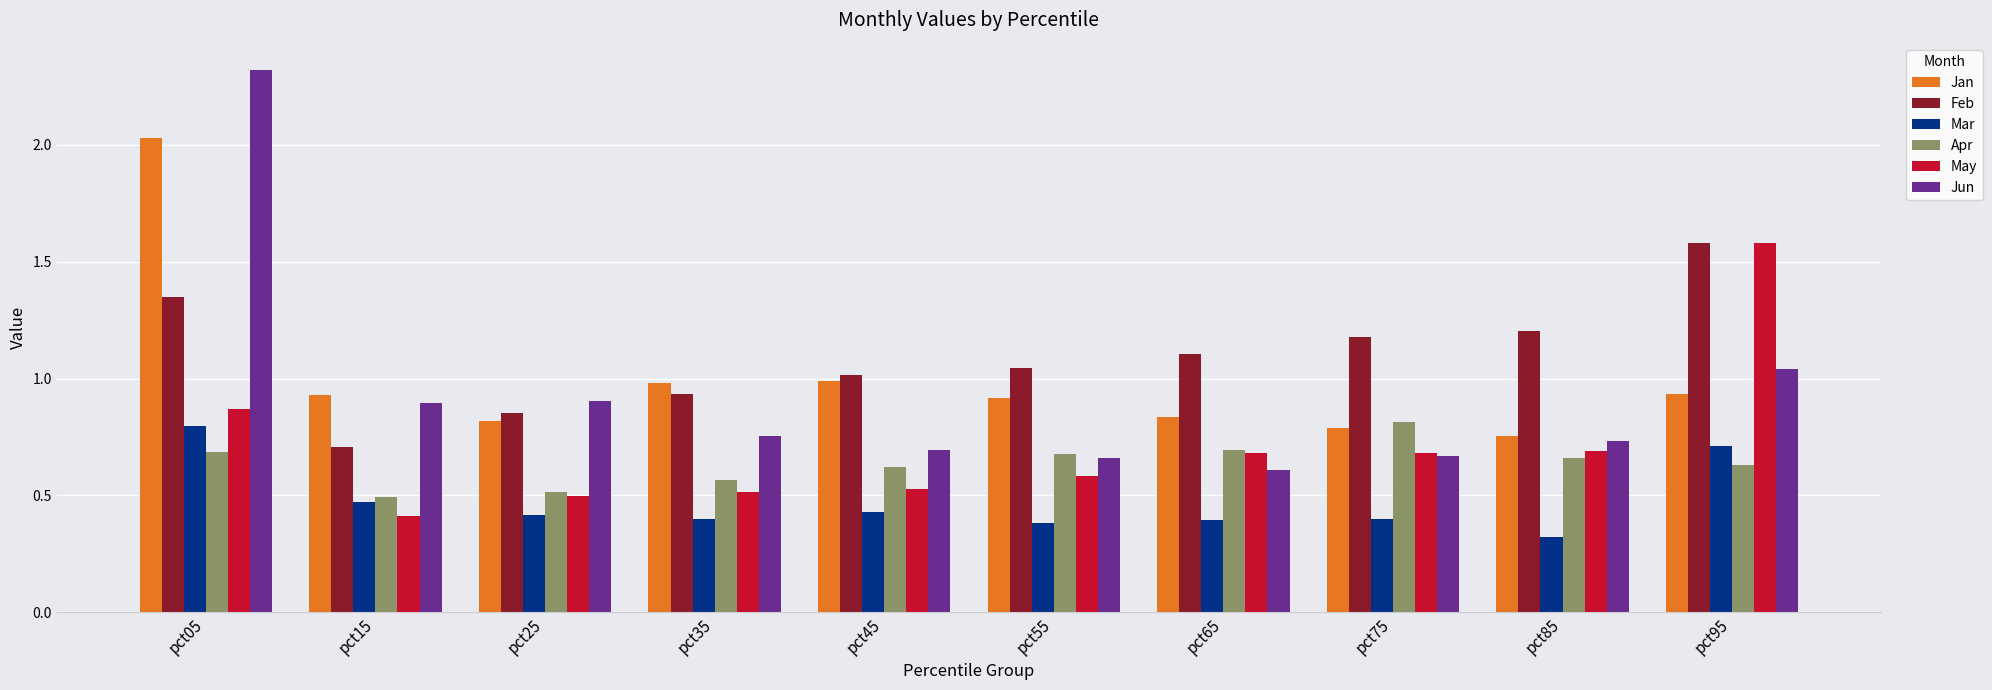

What is the sum of all Mar values?

4.7